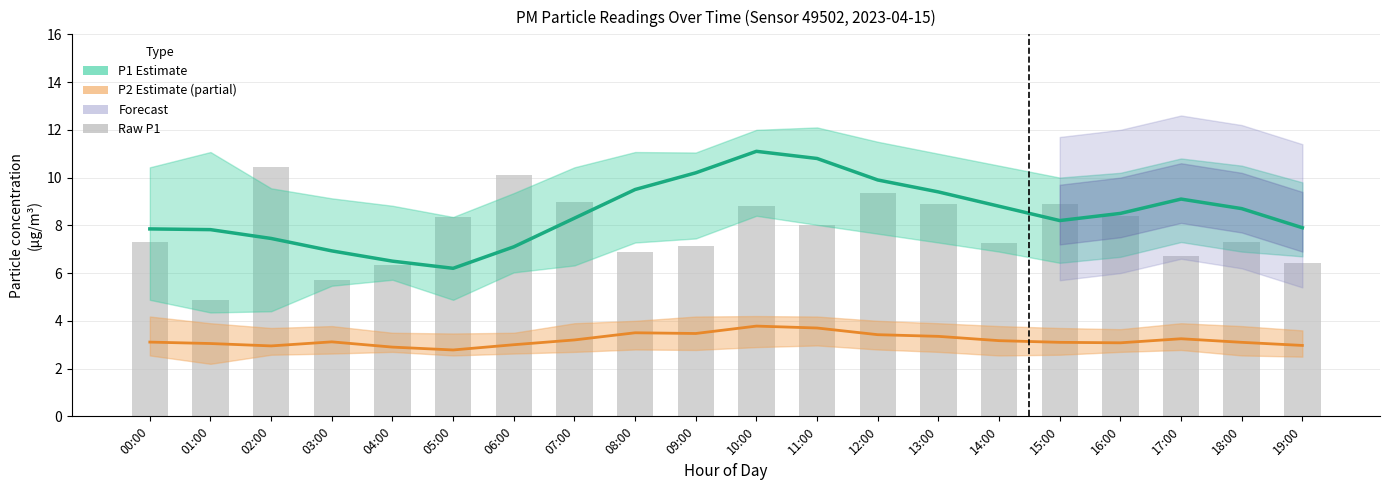

True or false: P2 Estimate (partial) has a value of 1.9 at 12:00.

False